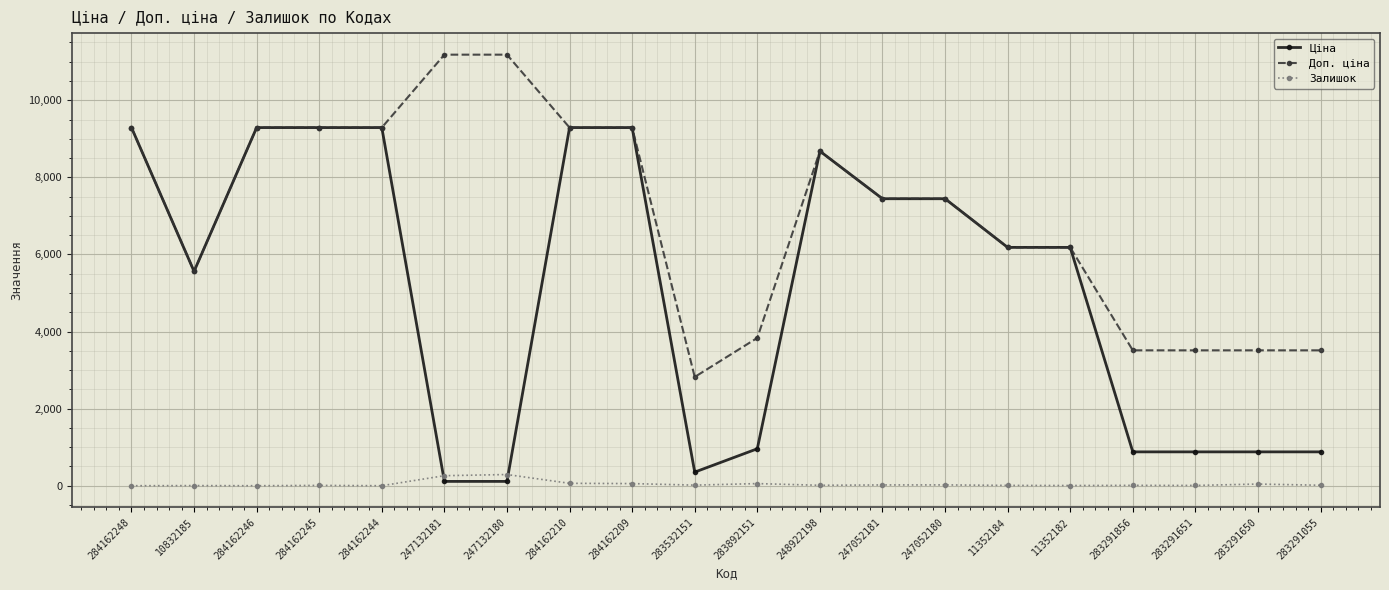

What is the maximum value for Ціна?

9290.5